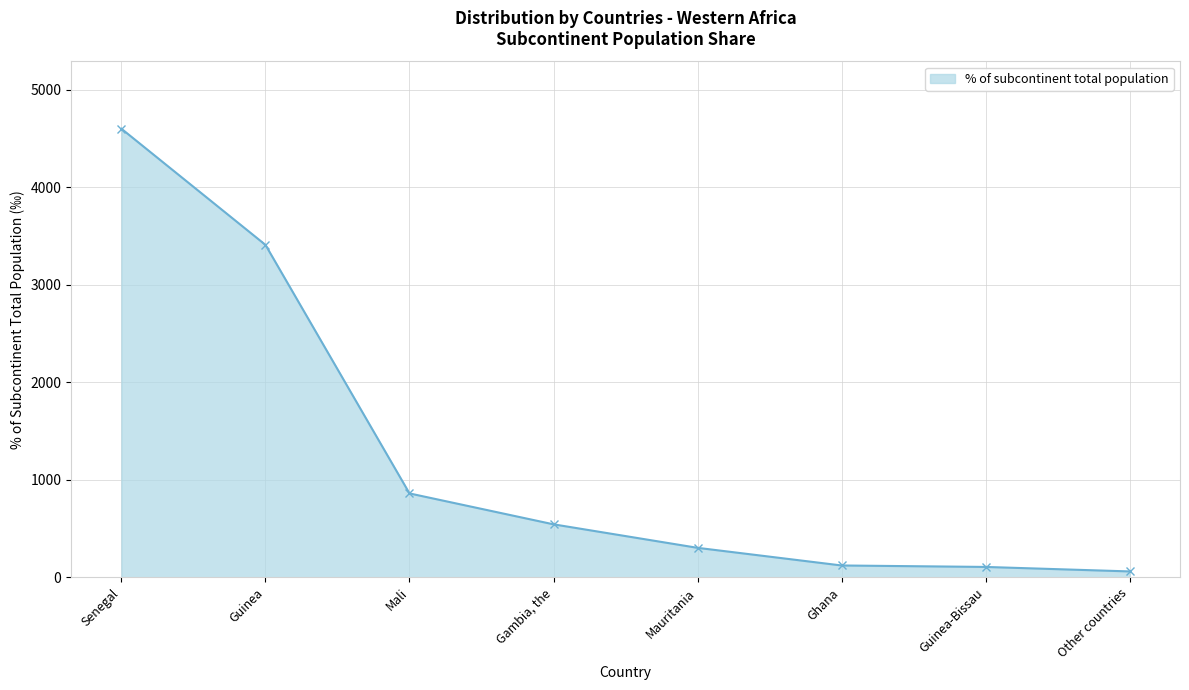

Does the chart display data point markers on the line(s)?

Yes